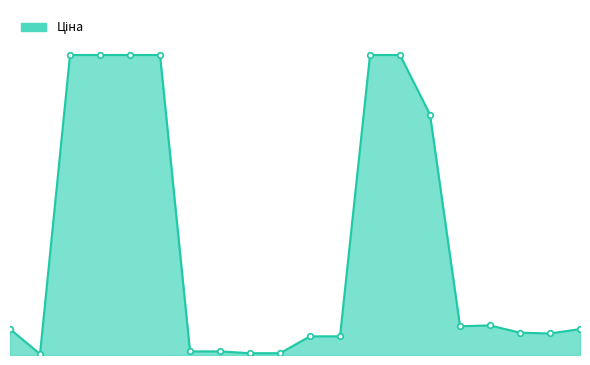

What is the sum of all values?

71686.5